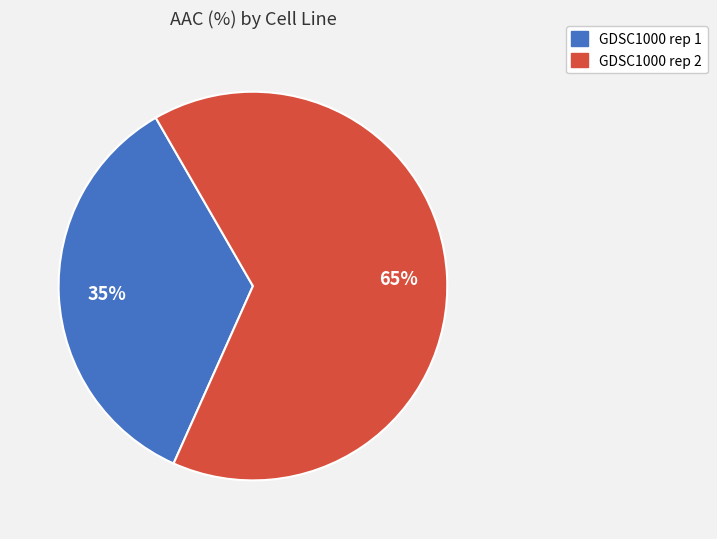

To the nearest percent, what percentage of the pie is GDSC1000 rep 2?

65%